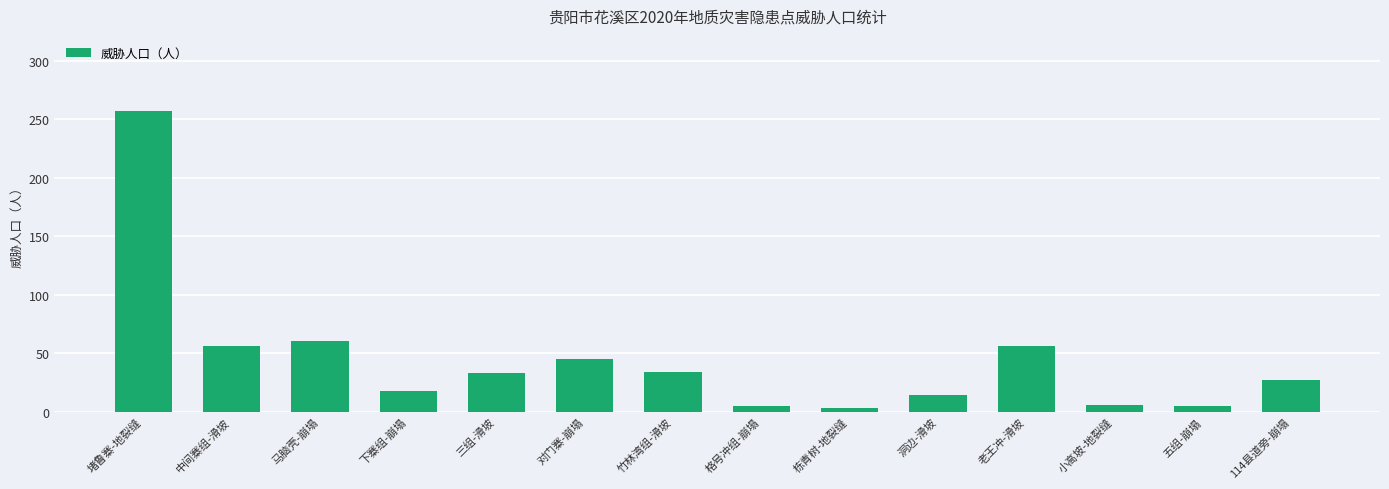

Where is the data nearest to the value 130?

马脑壳-崩塌